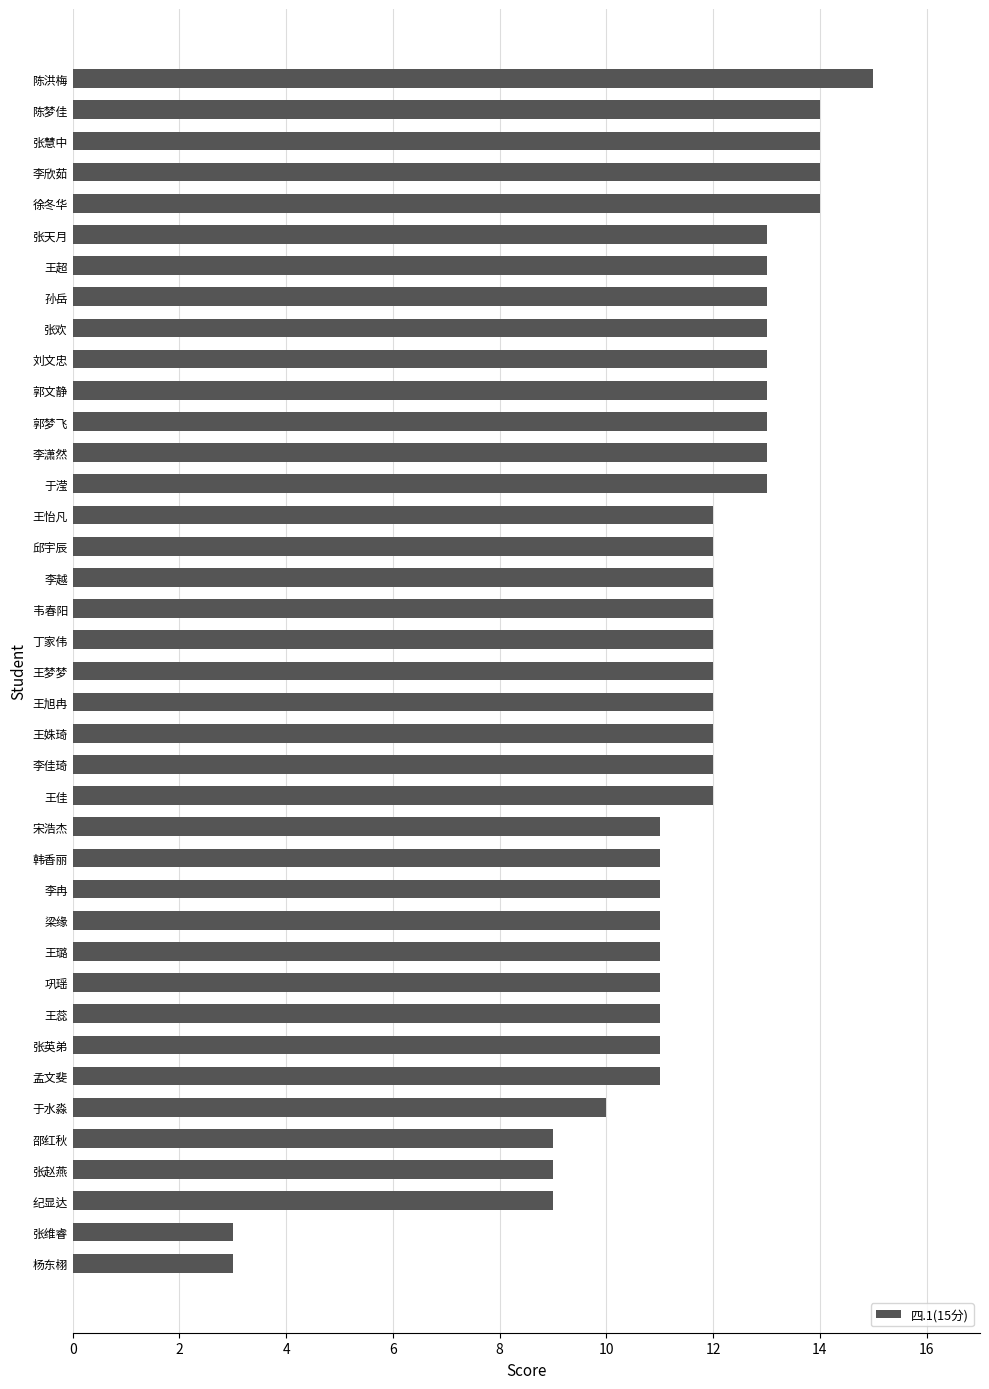

What is the ratio of the value at 陈梦佳 to the value at 张维睿?

4.7